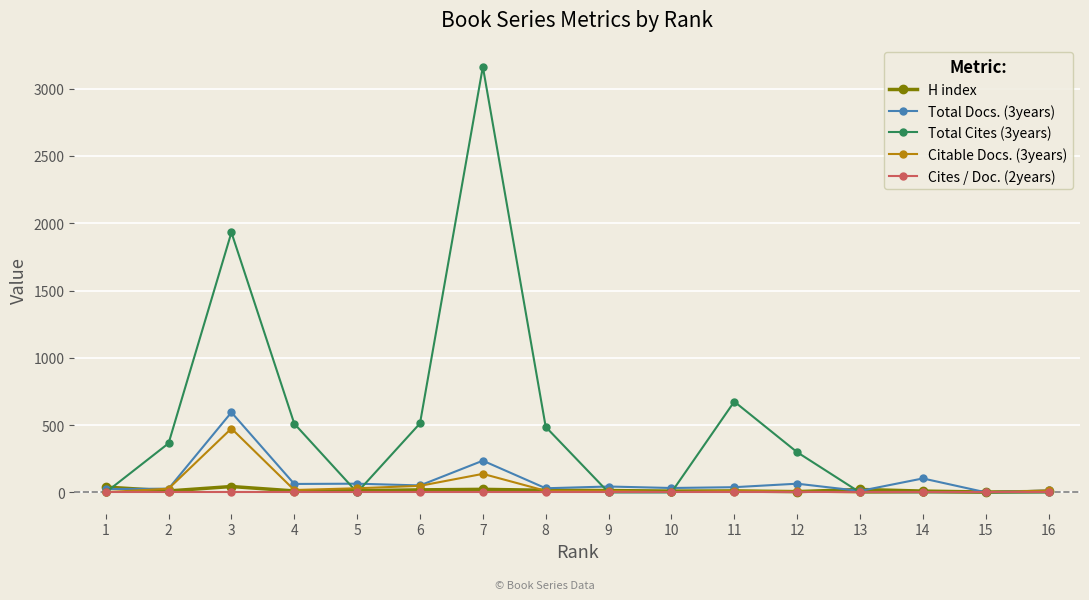

What is the difference between the Total Cites (3years) values at 7 and 5?

3163